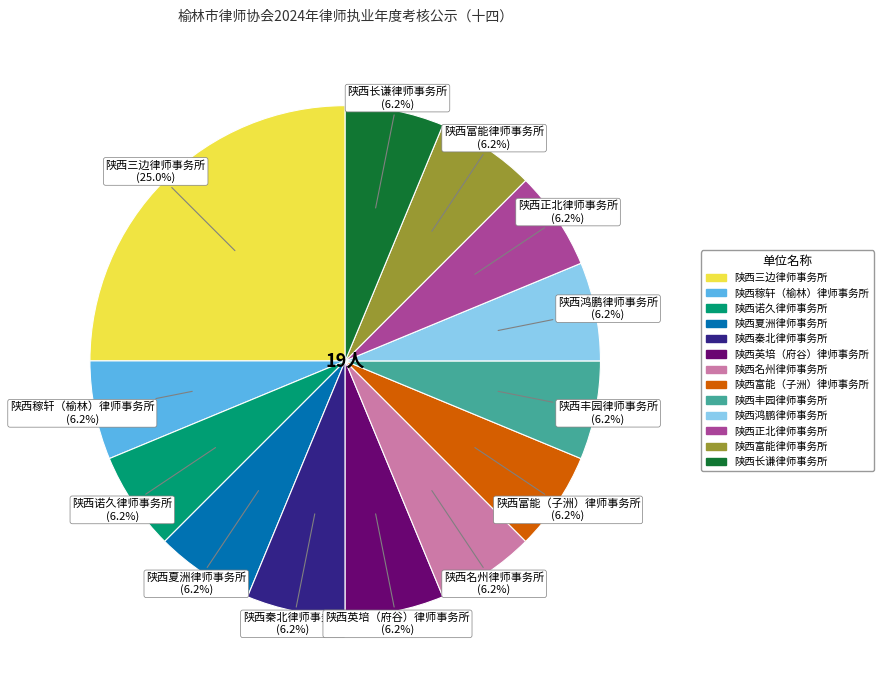

To the nearest percent, what is the difference between the largest and smallest slice percentages?

19%